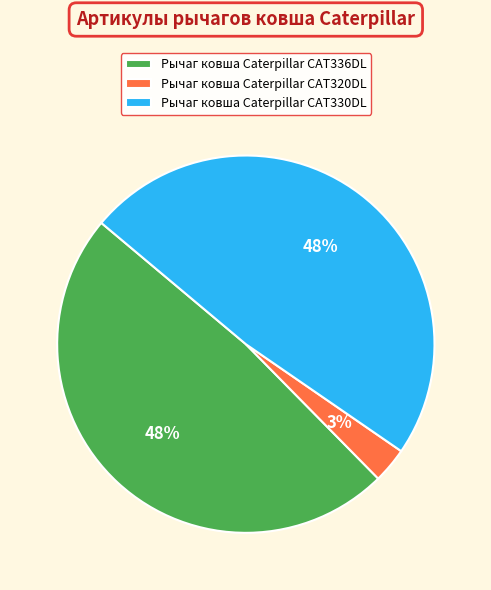

To the nearest percent, what is the difference between the largest and smallest slice percentages?

45%